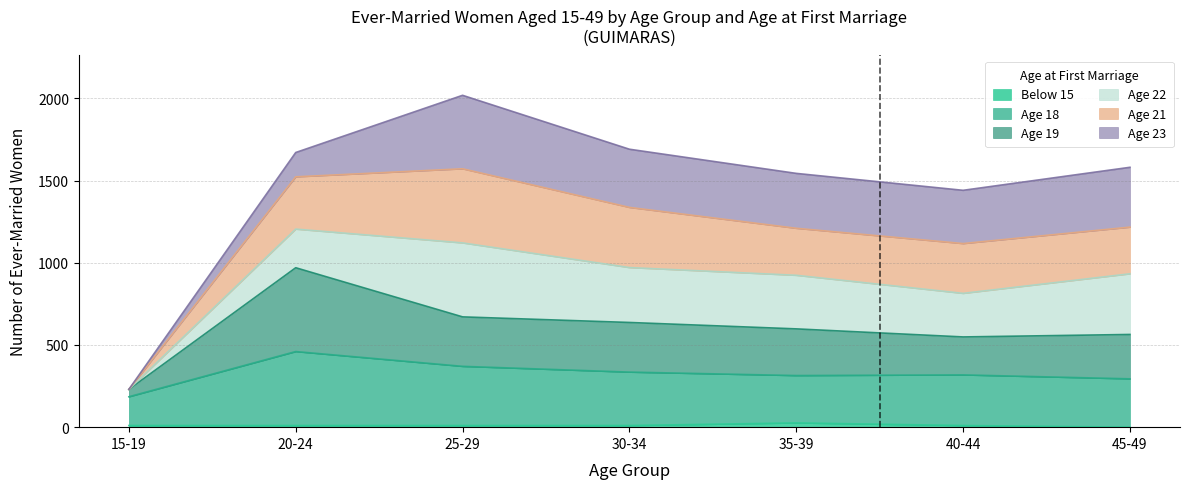

At which category is the sum across all series the highest?

25-29